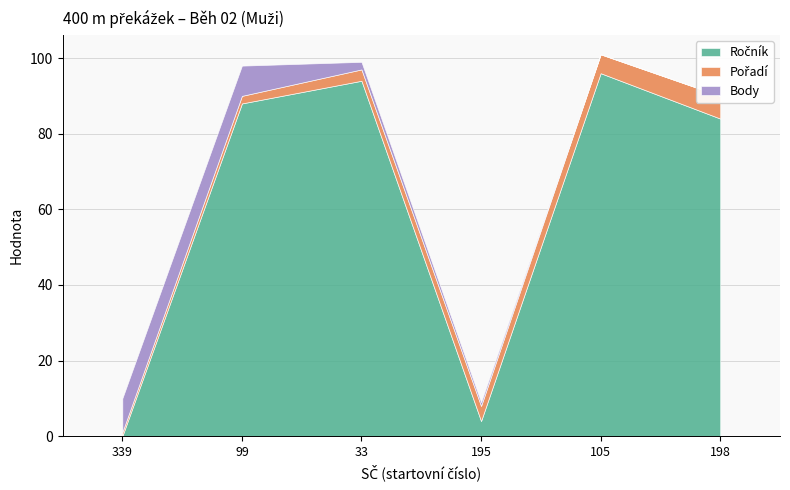

What is the total value across all series at 198?

90